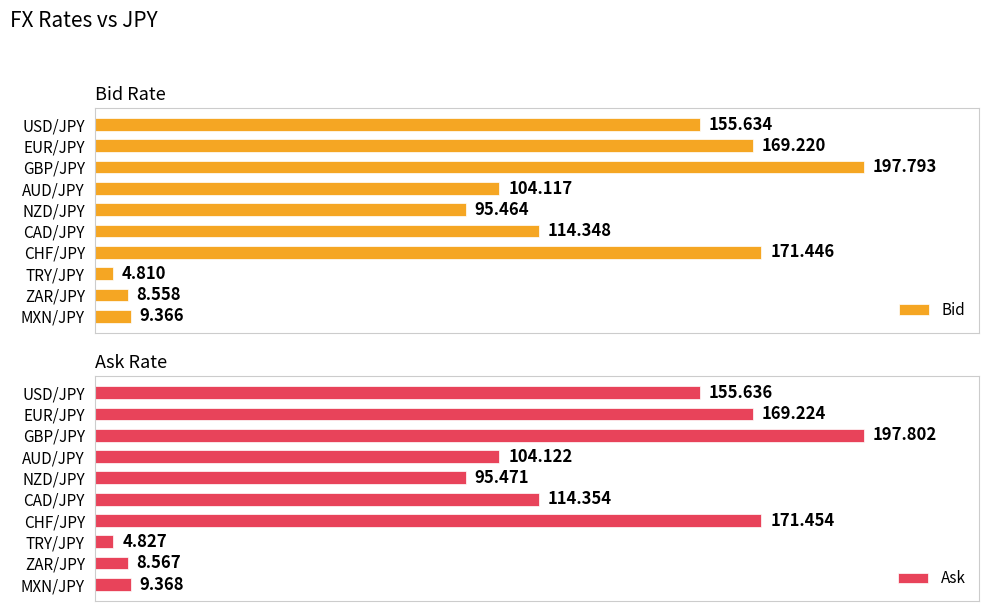

Which category has the highest value in the Bid series?

GBP/JPY